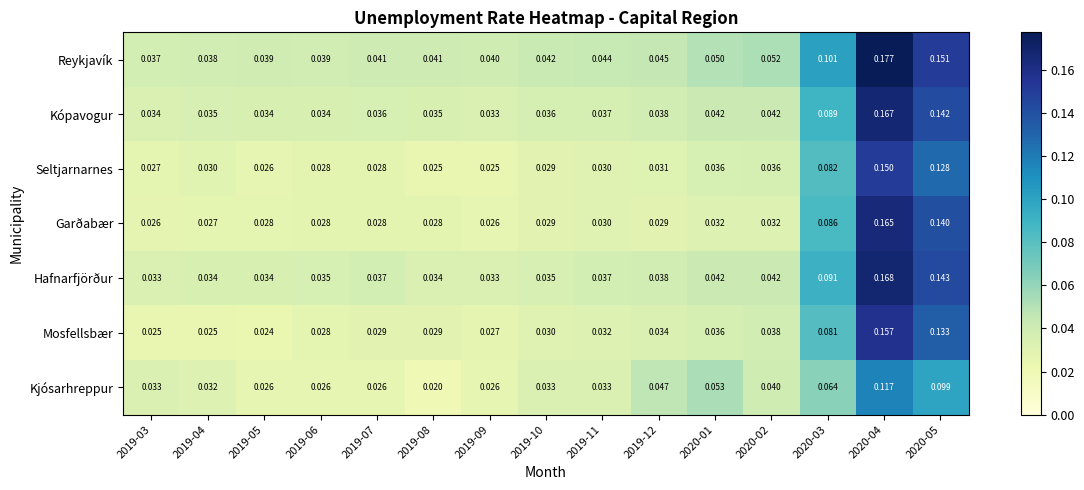

Rank the series by their maximum value, from lowest to highest.

Kjósarhreppur, Seltjarnarnes, Mosfellsbær, Garðabær, Kópavogur, Hafnarfjörður, Reykjavík